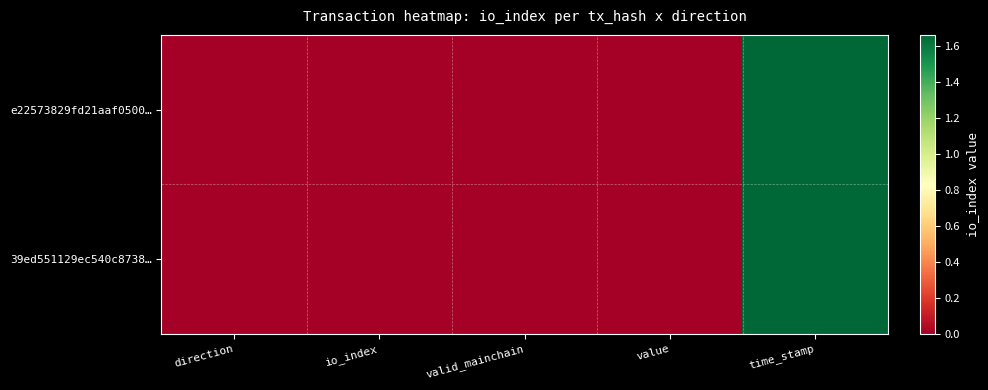

Which has a higher value, direction or valid_mainchain?

valid_mainchain